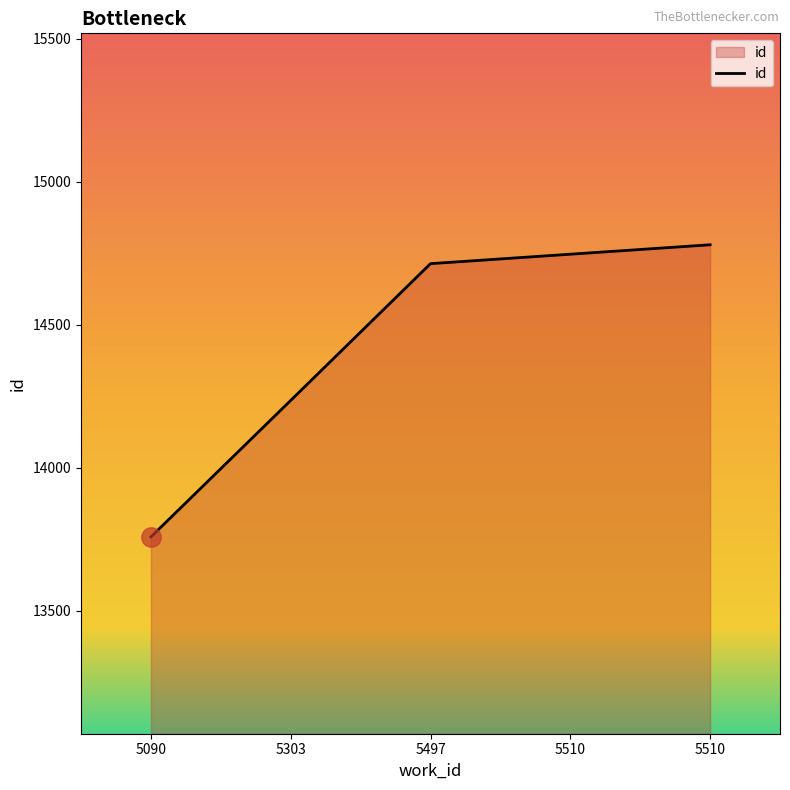

How many distinct data groups are displayed?

1